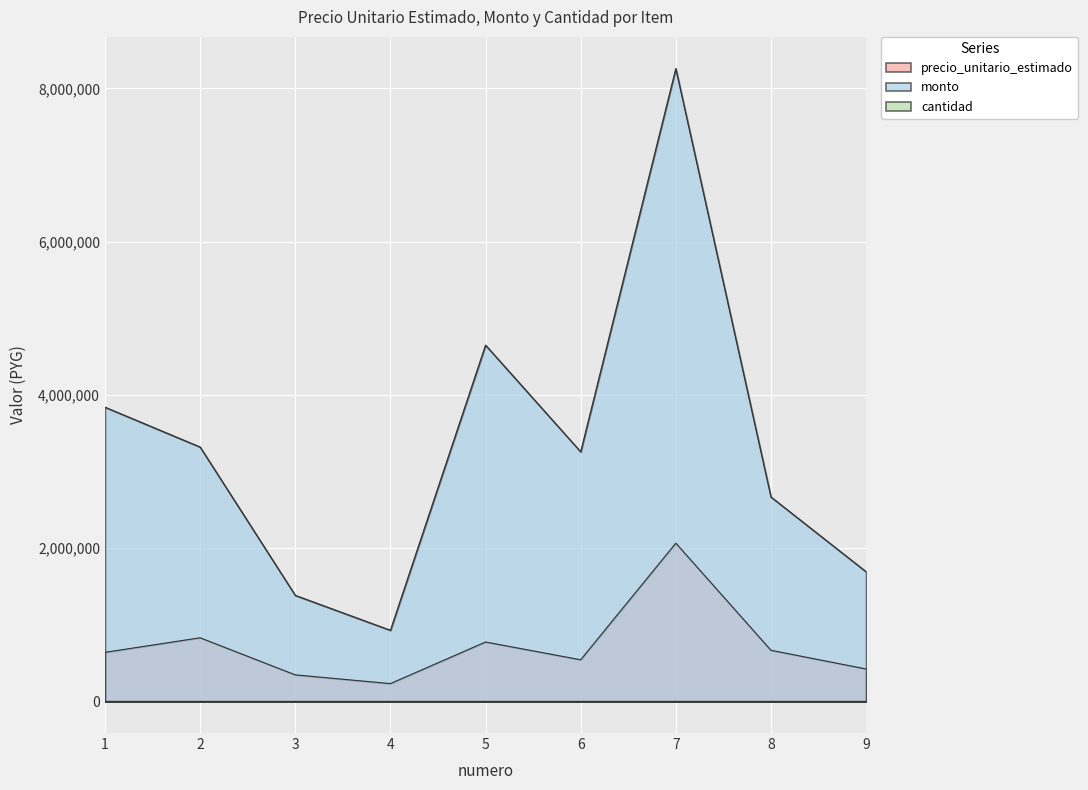

True or false: precio_unitario_estimado has a value of 2065000 at 7.

True